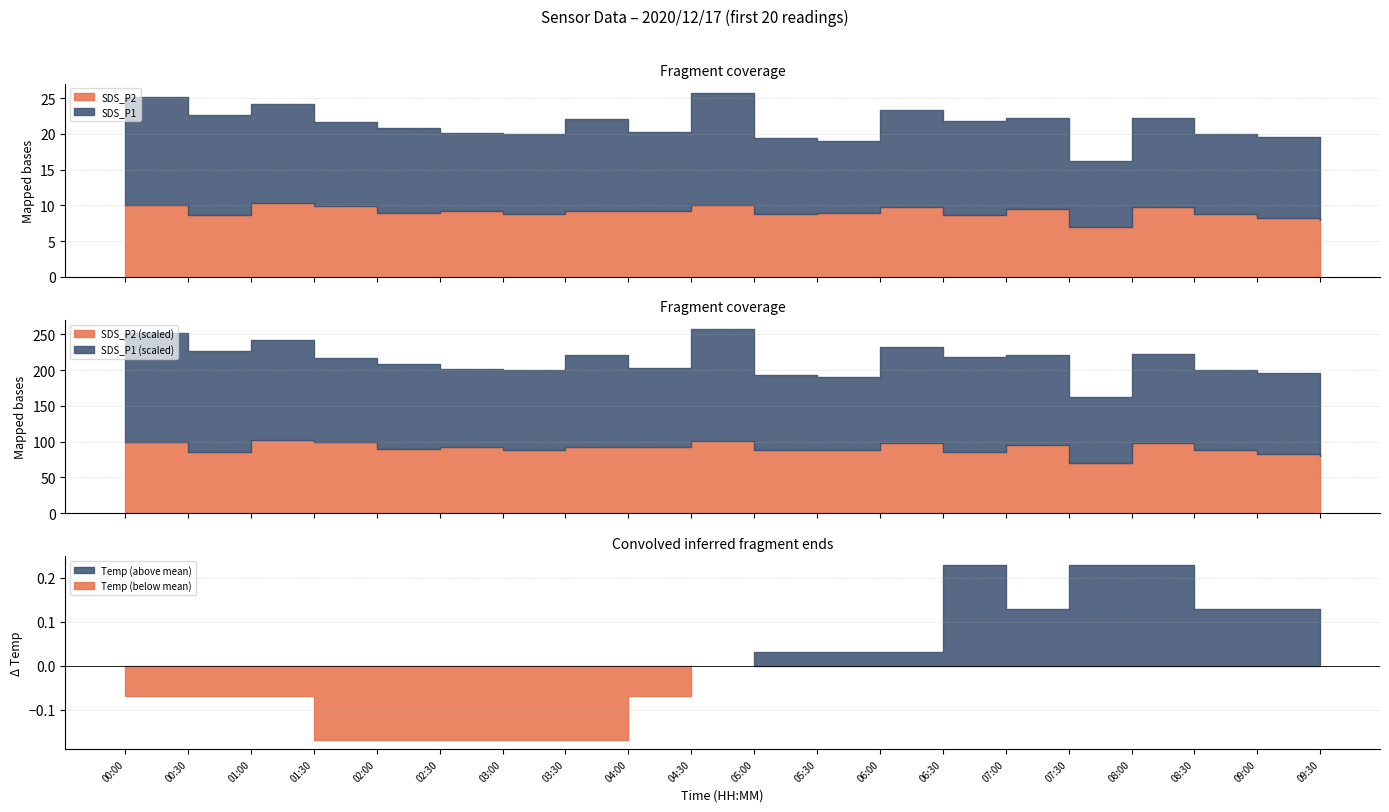

In Temp, how many points are higher than both neighbors (excluding endpoints)?

1